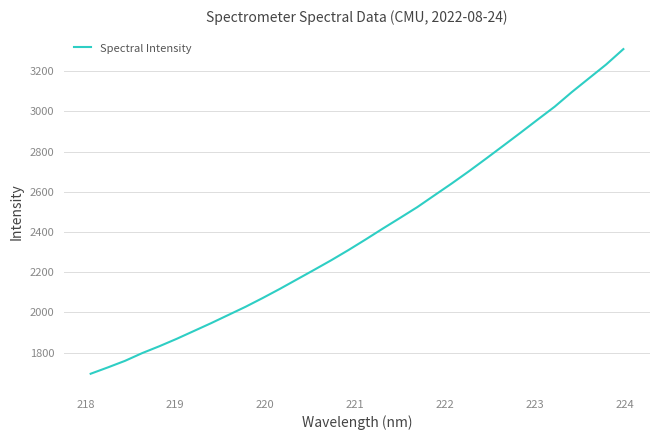

What is the maximum value shown in the chart?

3309.7